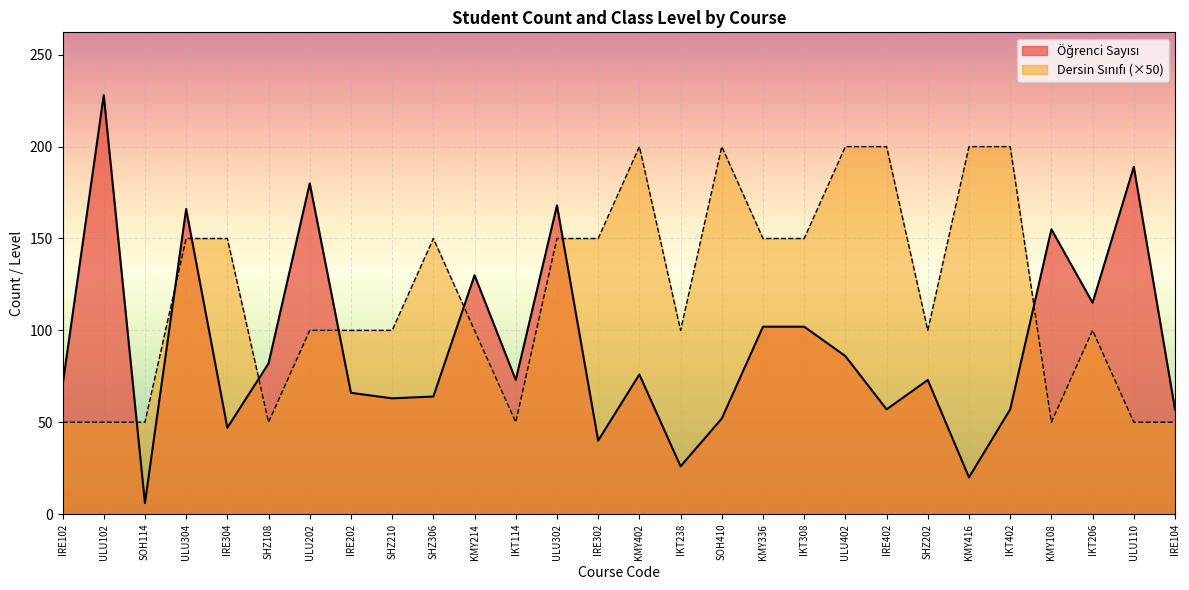

How many lines are shown in the chart?

2